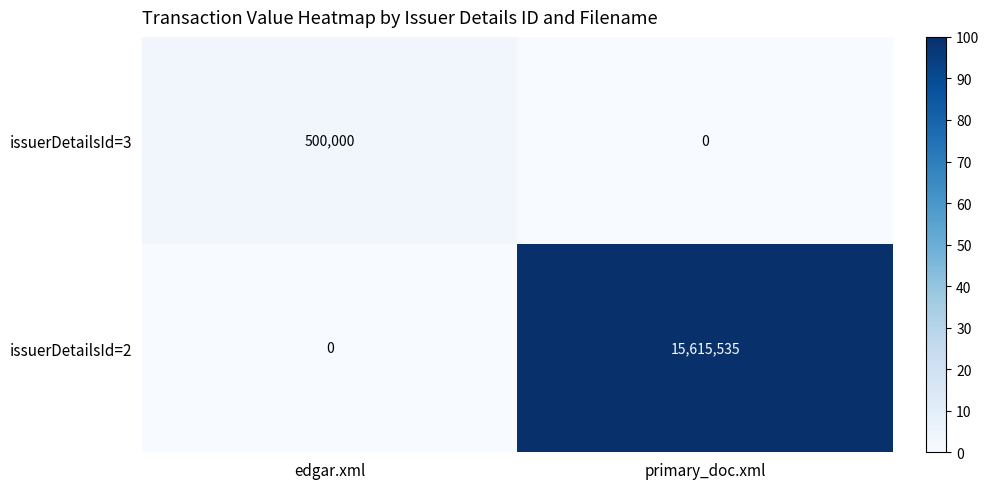

Reading left to right, list all the values displayed in this chart.

issuerDetailsId=3: 500000	0
issuerDetailsId=2: 0	15615535